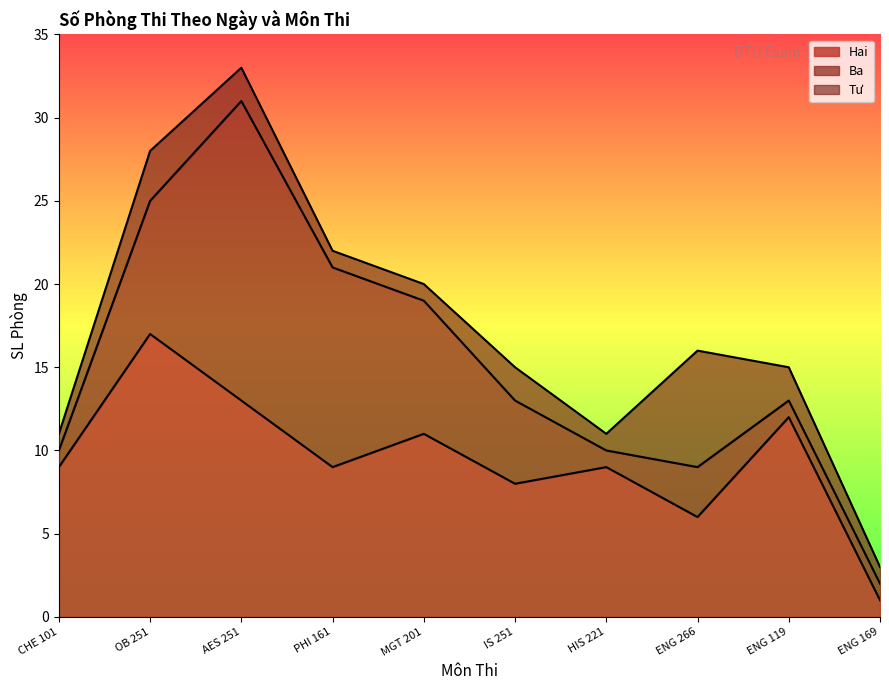

Reading left to right, what are all the values shown in this chart?

Hai: 9	17	13	9	11	8	9	6	12	1
Ba: 1	8	18	12	8	5	1	3	1	1
Tư: 1	3	2	1	1	2	1	7	2	1